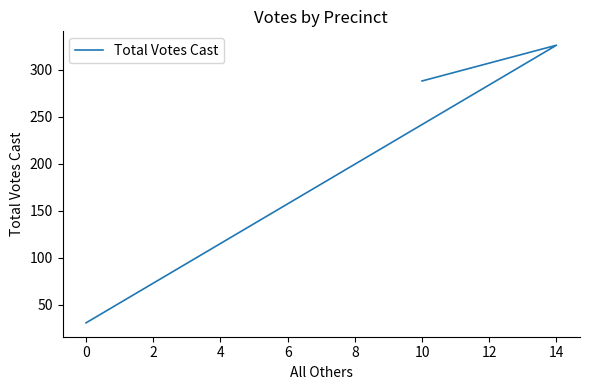

How many data points are above 288?

1